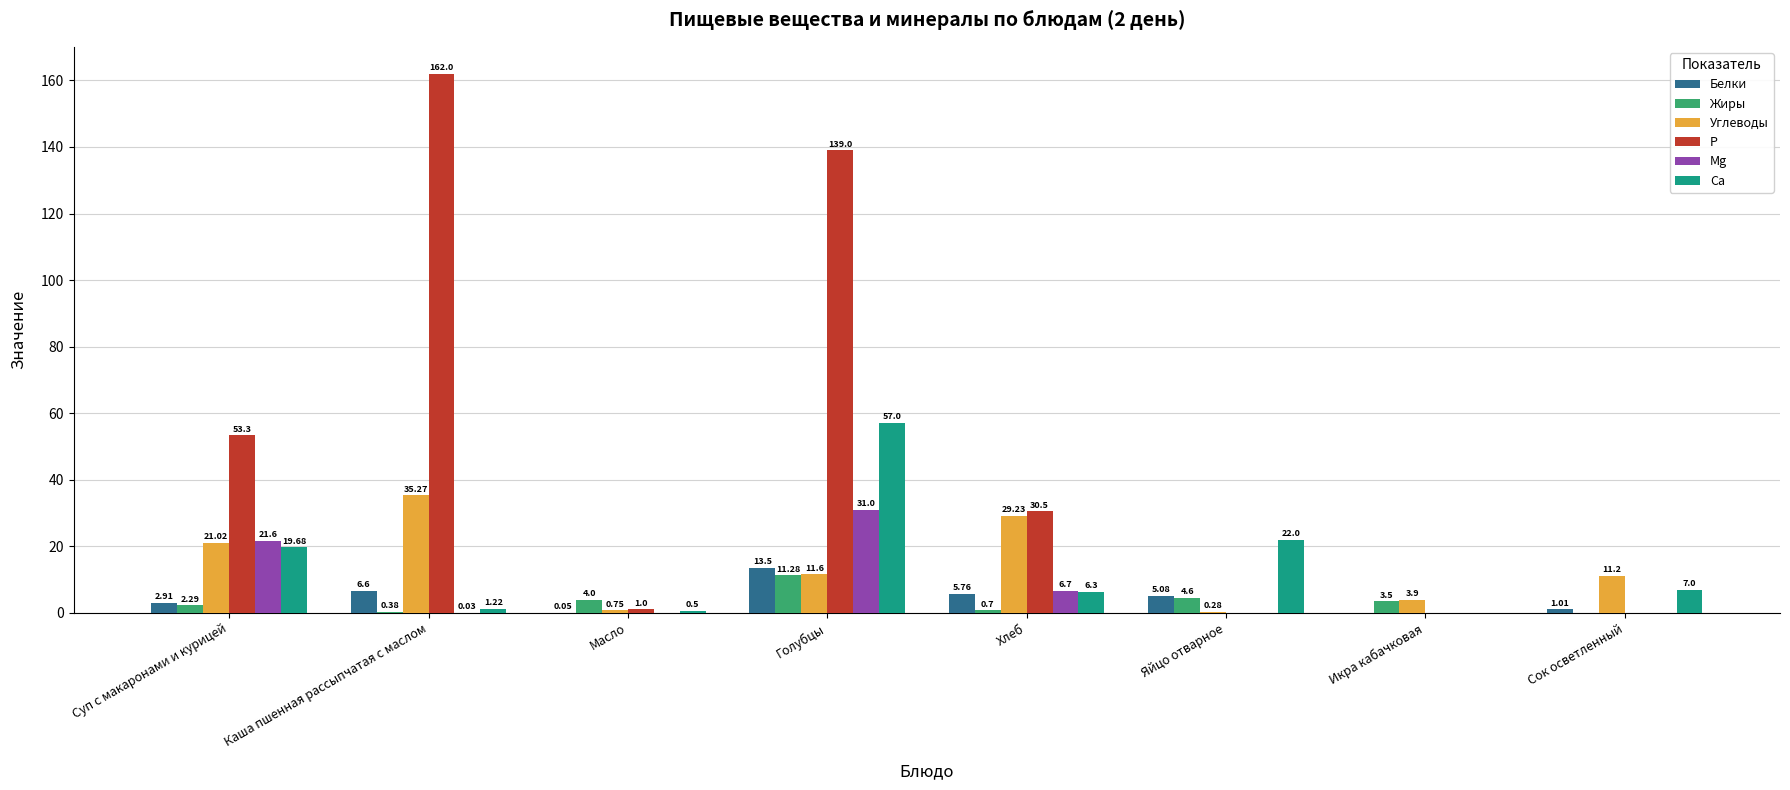

Which series has the widest spread of values?

Р